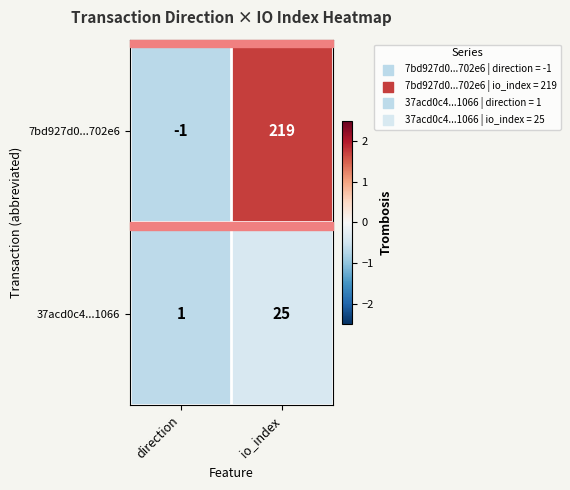

How many categories are shown in the chart?

2